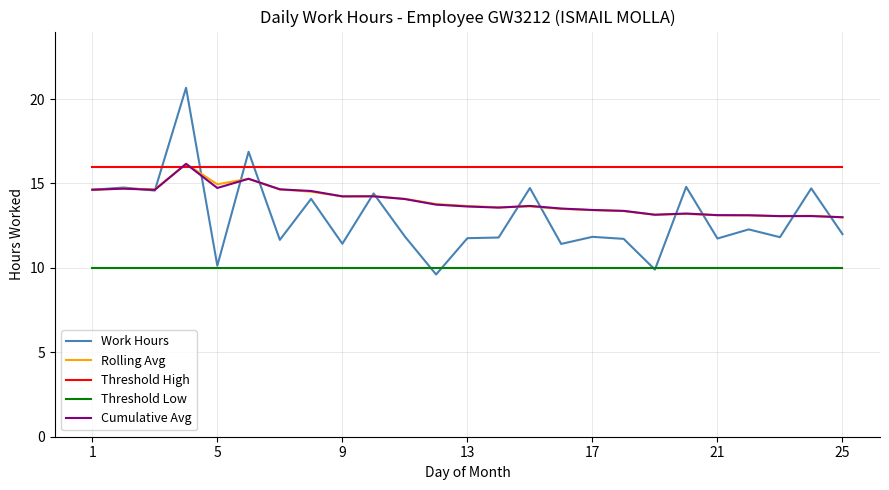

What is the greatest value displayed?

20.7